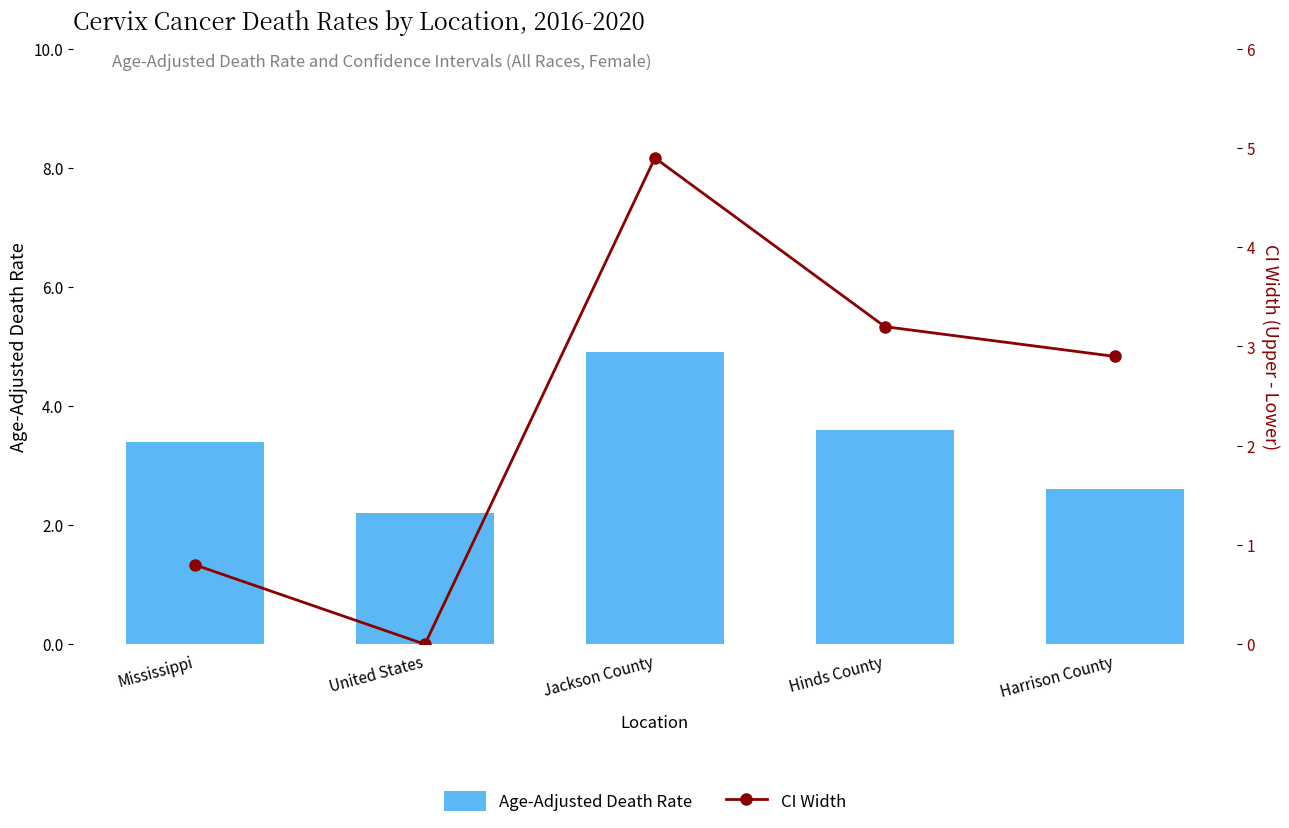

Reading right to left, what are all the values shown in this chart?

Age-Adjusted Death Rate: Harrison County=2.6	Hinds County=3.6	Jackson County=4.9	United States=2.2	Mississippi=3.4
CI Width: Harrison County=2.9	Hinds County=3.2	Jackson County=4.9	United States=0.0	Mississippi=0.8